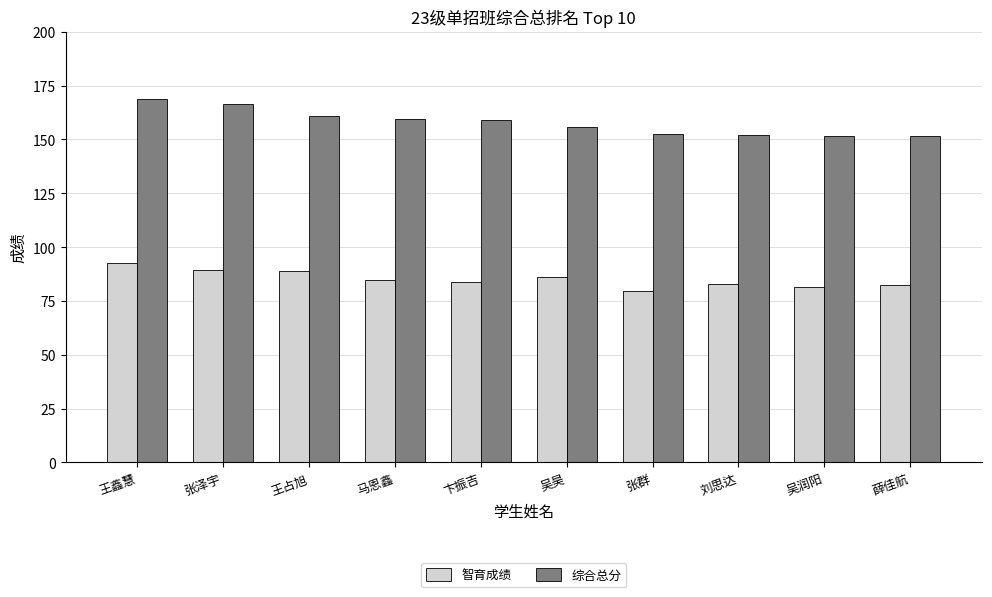

The 智育成绩 series shows 89.3 at 张泽宇. True or false?

True